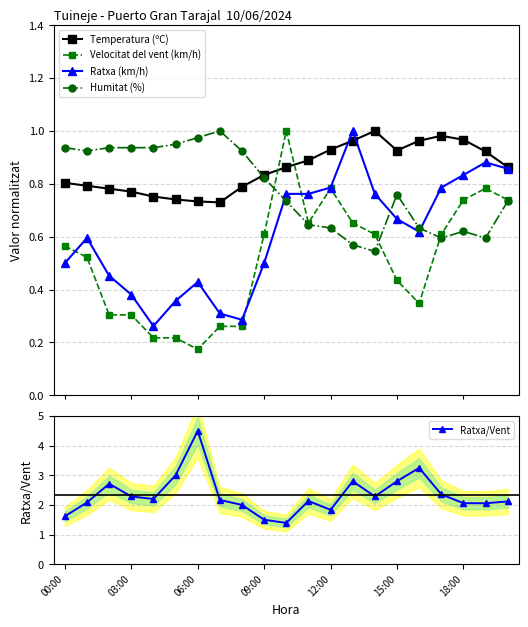

What is the value of the Ratxa/Vent point at the 18th from the left?

2.4